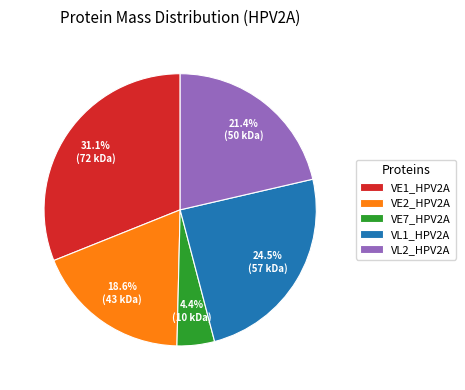

Which has a higher value, VL2_HPV2A or VE7_HPV2A?

VL2_HPV2A